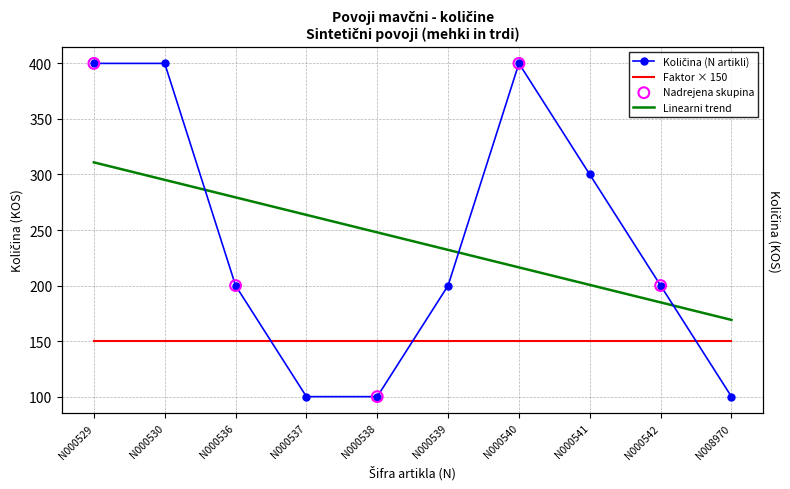

What is the change in value from N000540 to N000541?

-100